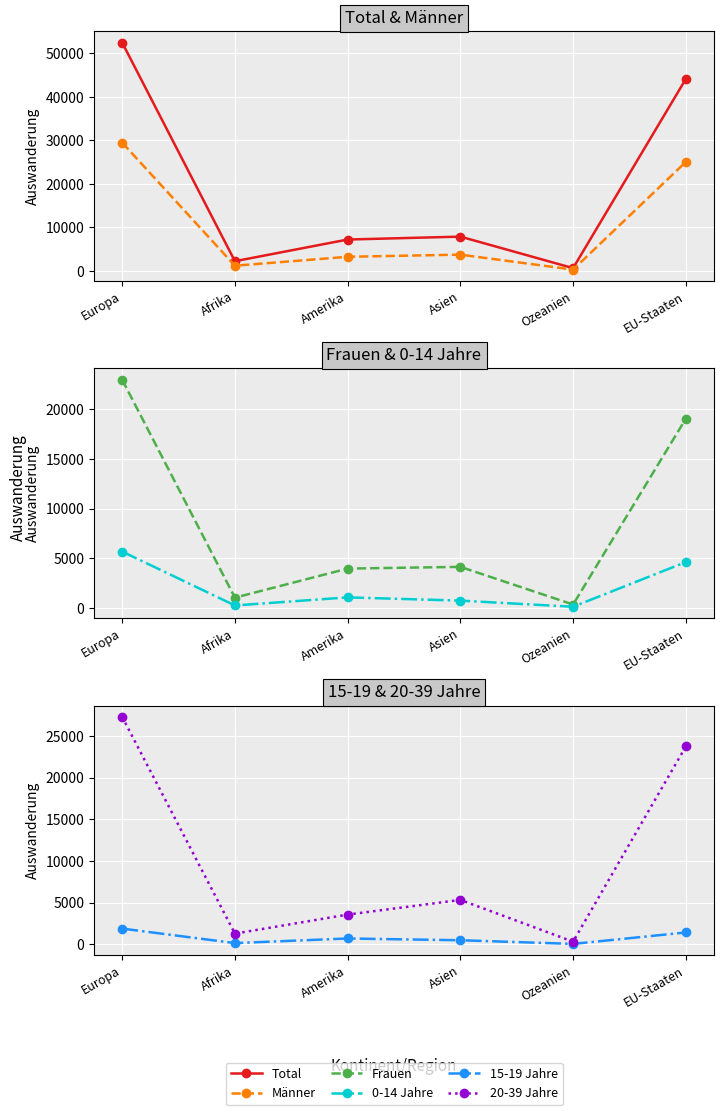

What is the minimum value for 20-39 Jahre?

299